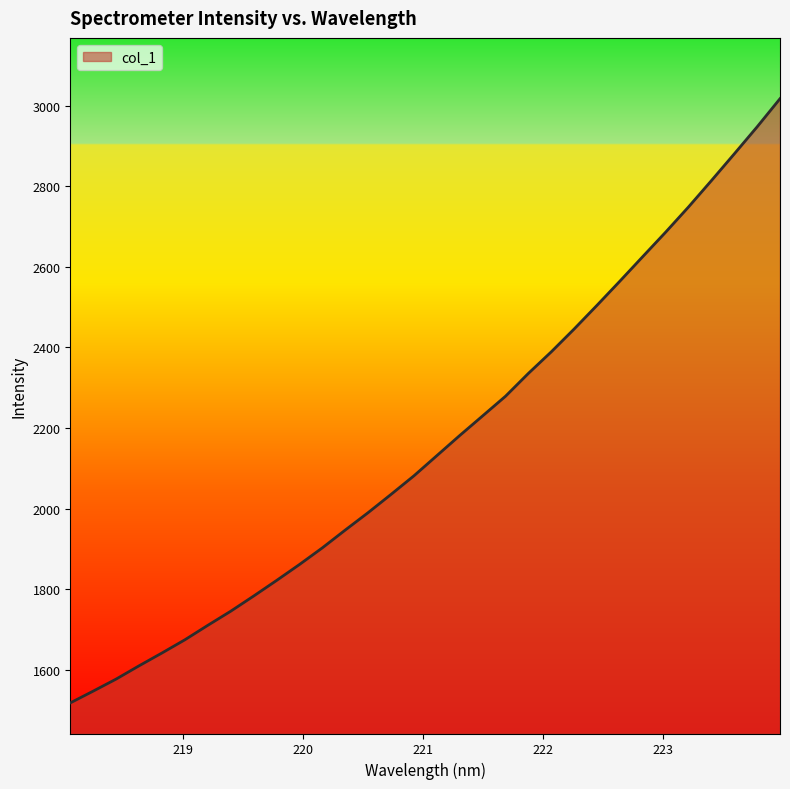

Does the chart have visible grid lines?

No